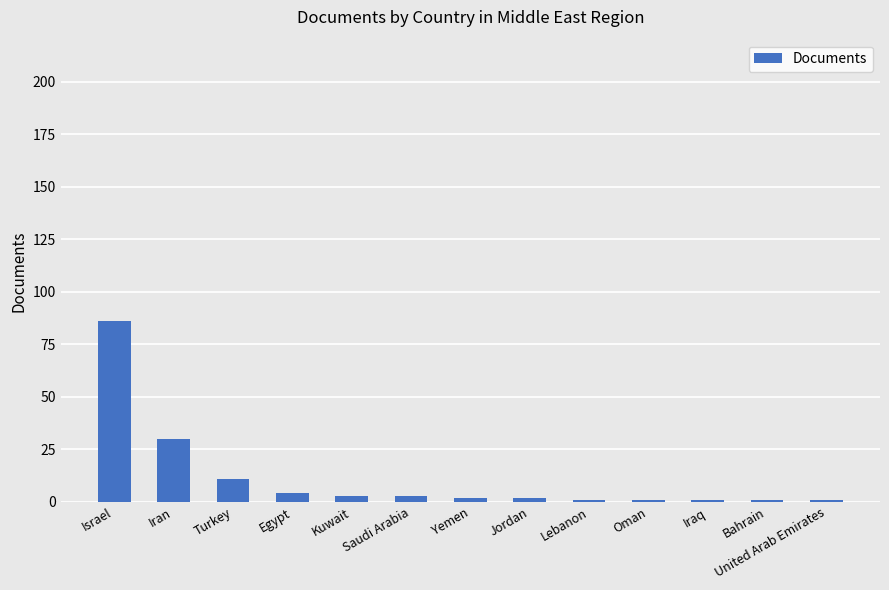

What position from the right is Bahrain?

2